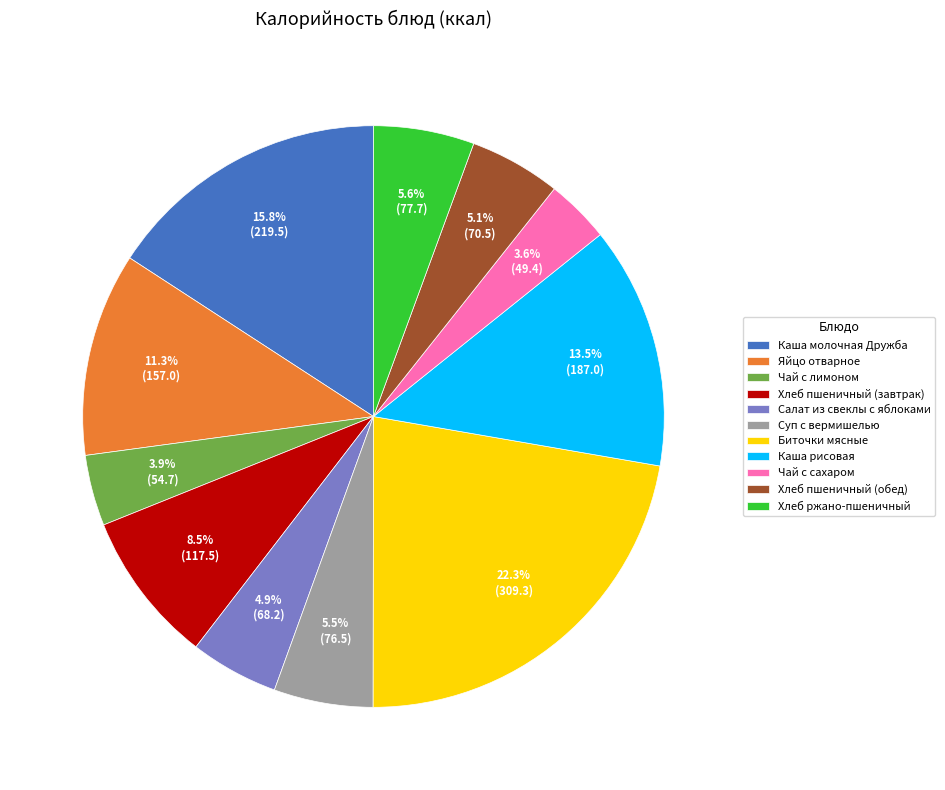

To the nearest percent, what is the combined percentage of Хлеб пшеничный (завтрак) and Каша молочная Дружба?

24%